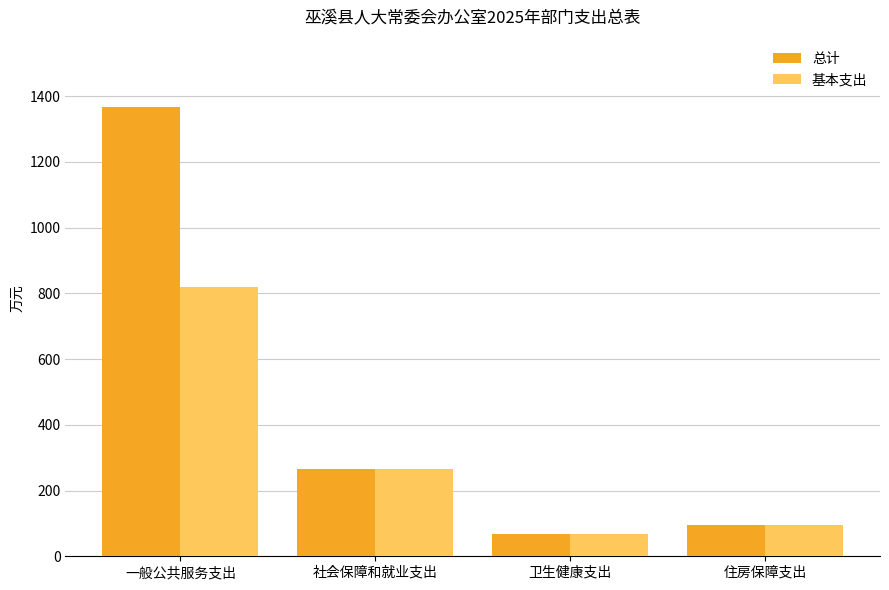

How many groups of bars are there?

4